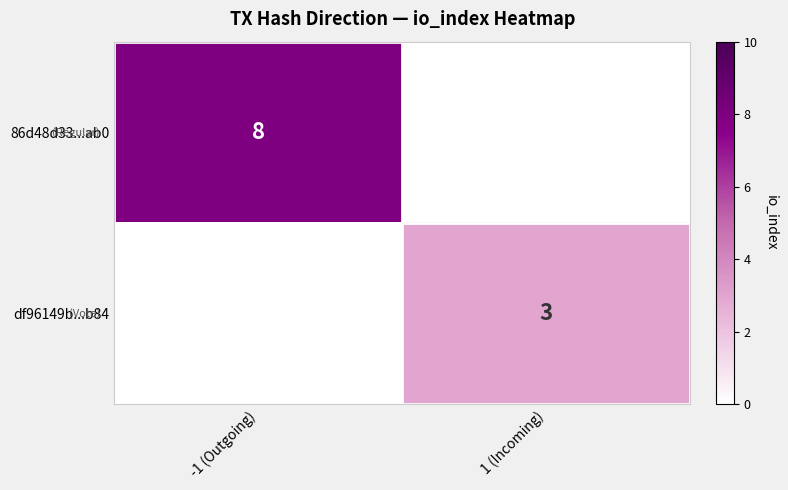

The df96149b...b84 series shows 3 at 1 (Incoming). True or false?

True